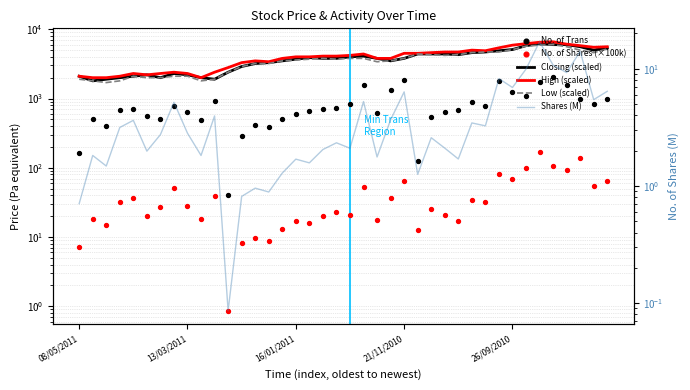

Which series has the largest total across all categories?

High (scaled)